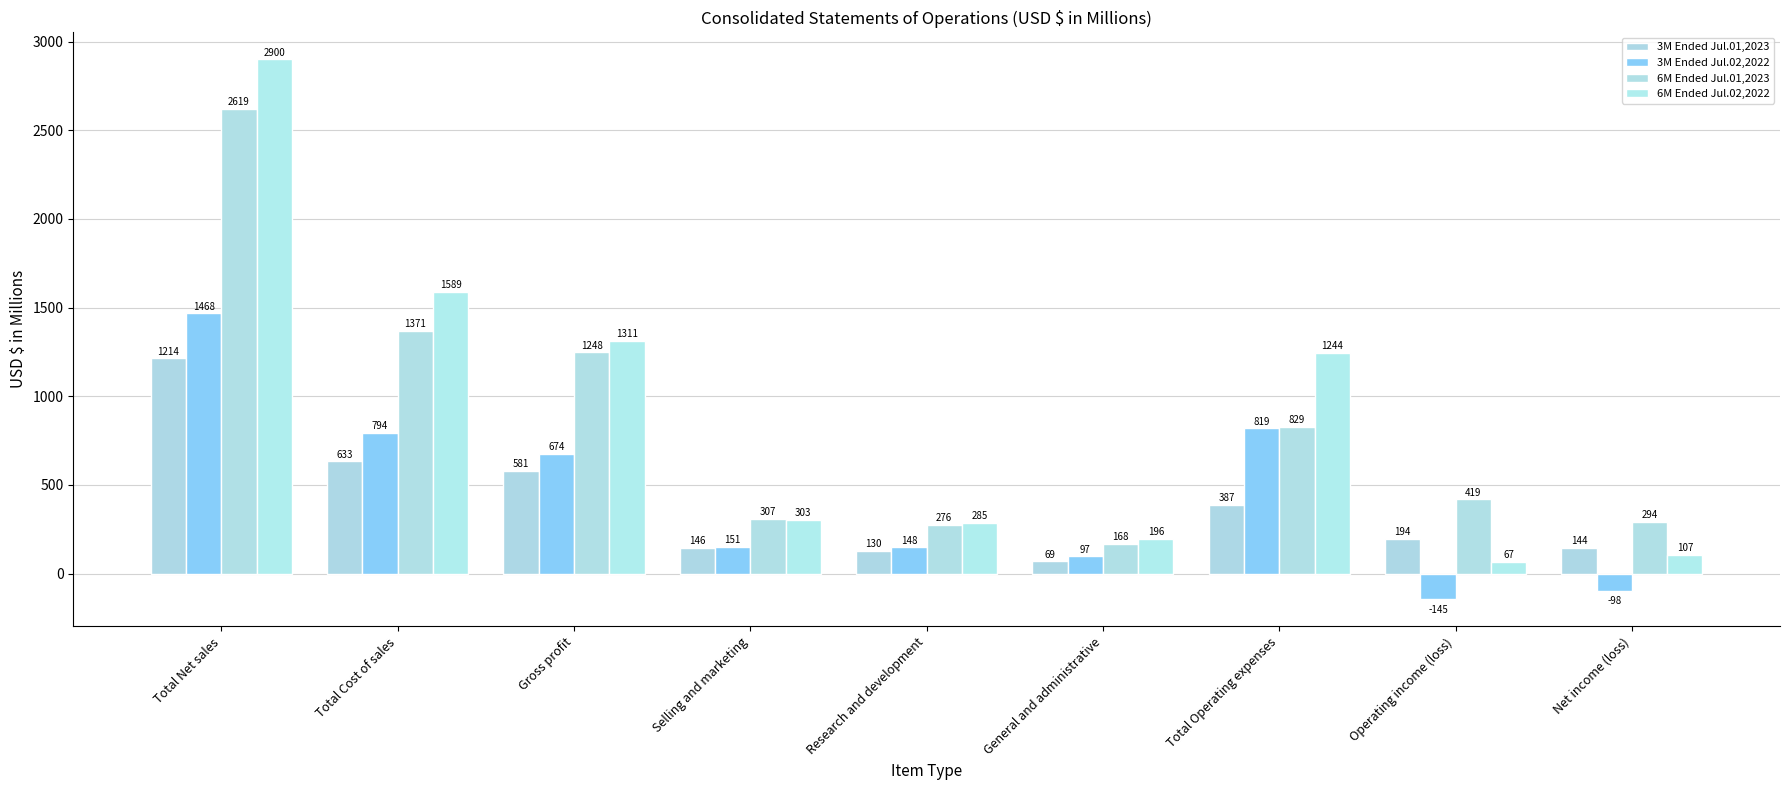

Which series has the widest spread of values?

6M Ended Jul.02,2022